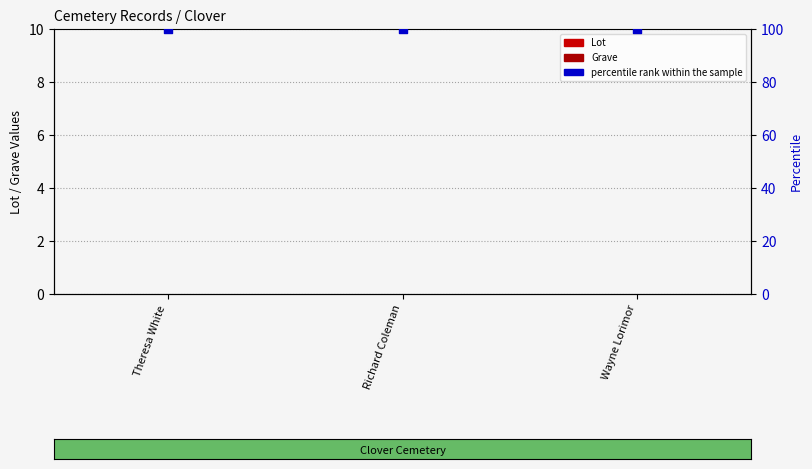

Is the value of Lot at Richard Coleman greater than the value of percentile rank within the sample at Theresa White?

No